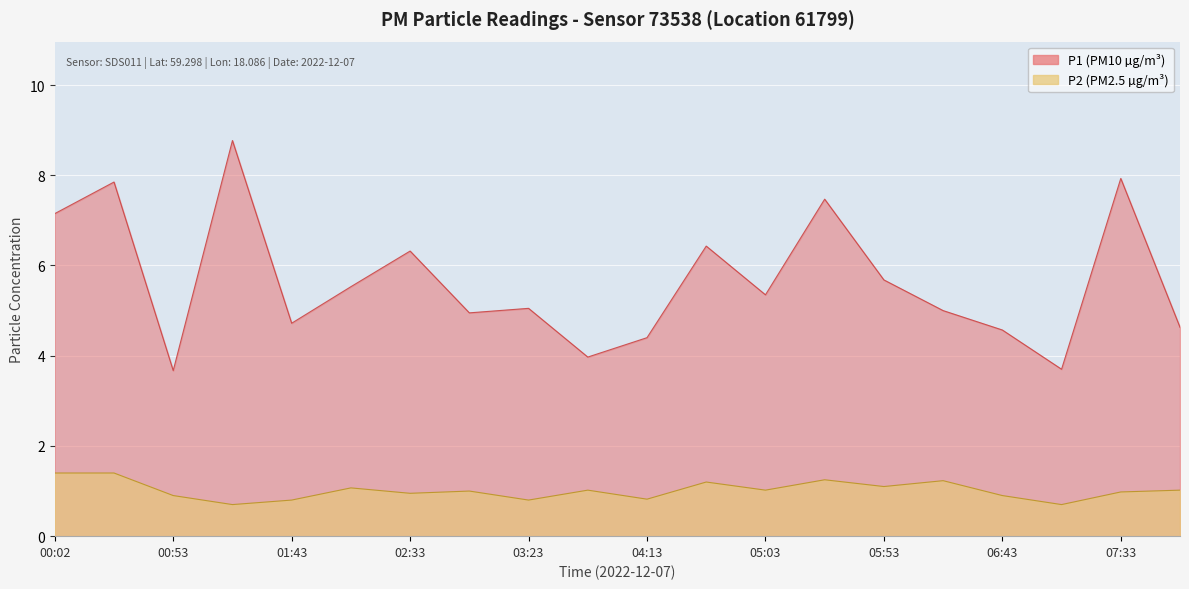

What is the average value of the P2 series?

1.0